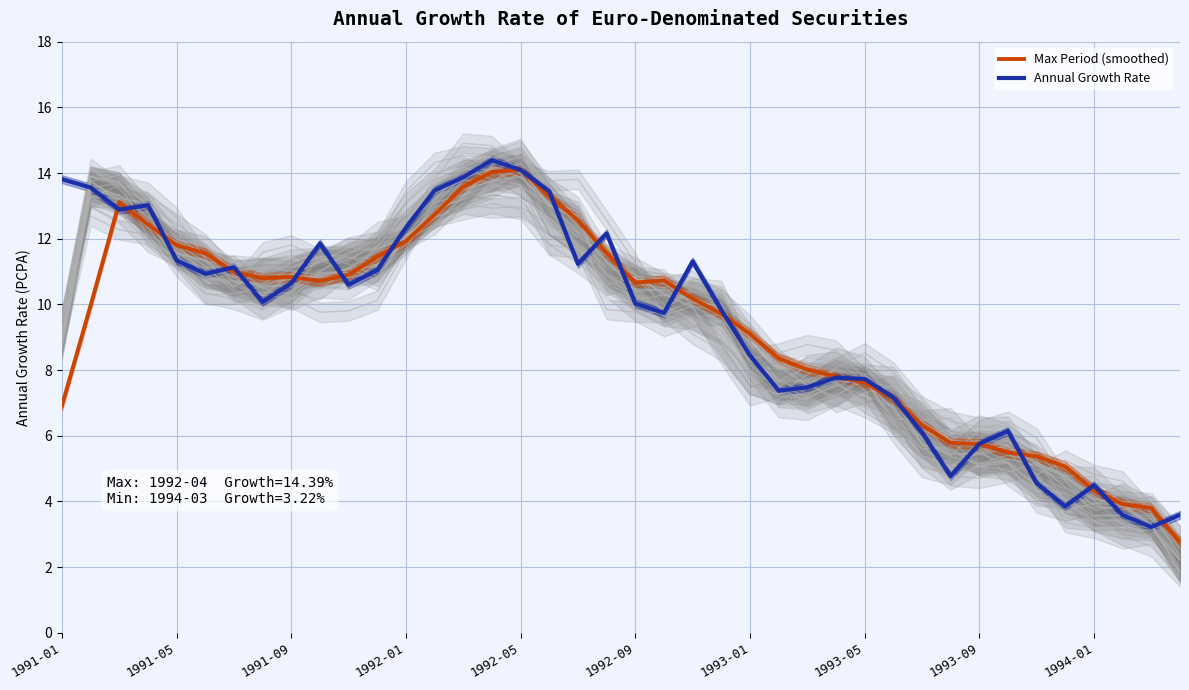

The Max Period (smoothed) series shows 10.8 at 1991-09. True or false?

True